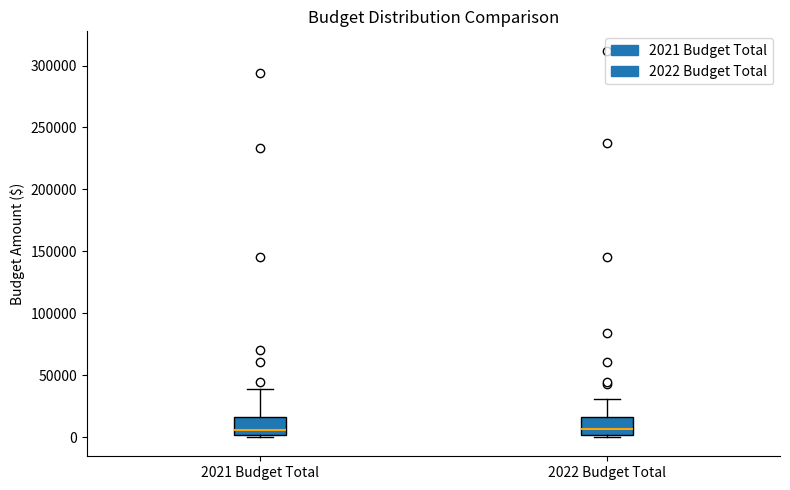

Reading left to right, transcribe this box plot: for each box, give where its median line is, the range the box spans, and where its two whiskers end, as read against the y-axis. The values are not printed on the chart, so give them approximately, as read against the axis.

2021 Budget Total: median 5000, box 0 to 15000, whiskers 0 (just below the box's lower edge) to 40000
2022 Budget Total: median 5000, box 0 to 15000, whiskers 0 to 30000